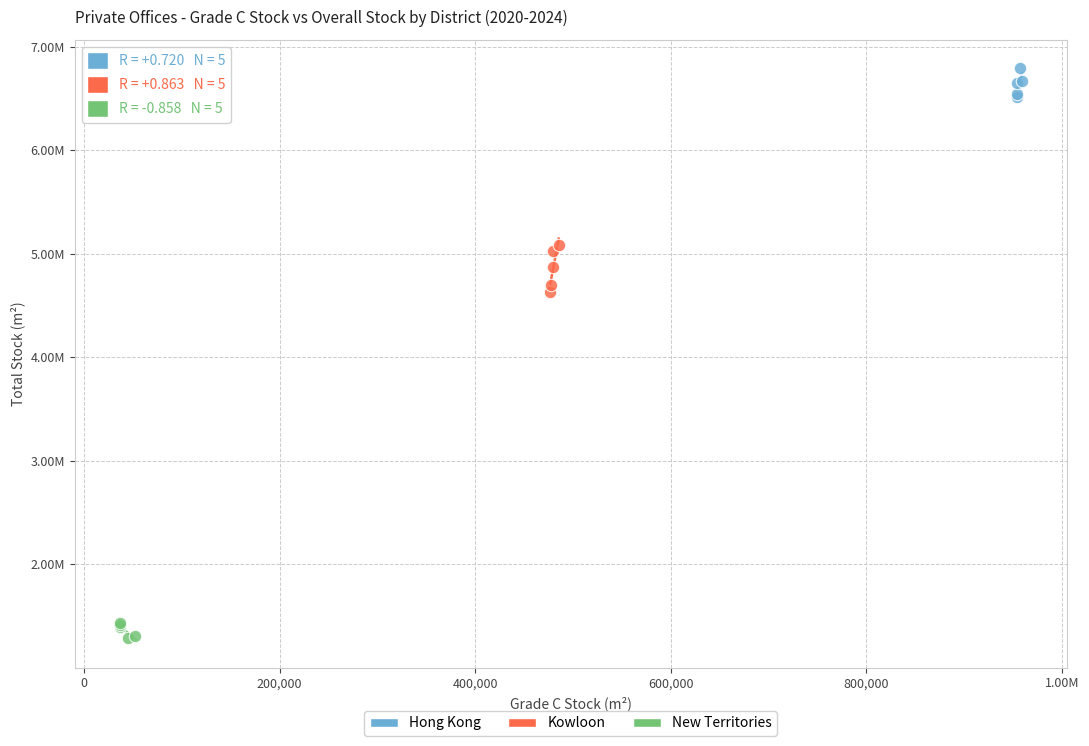

What are all the series names shown in the legend?

Hong Kong, Kowloon, New Territories